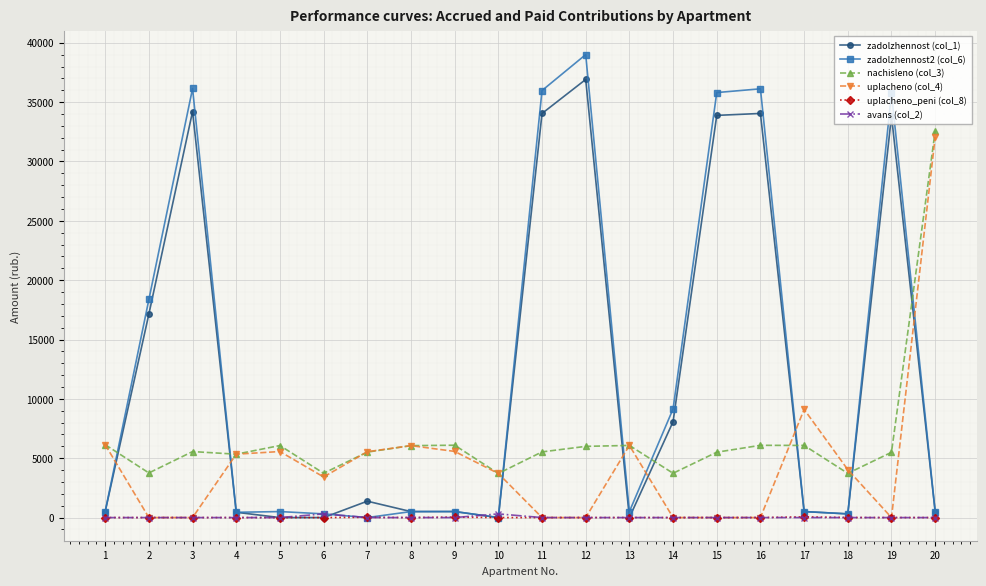

Is it true that zadolzhennost (col_1) equals 0.0 at 5?

True